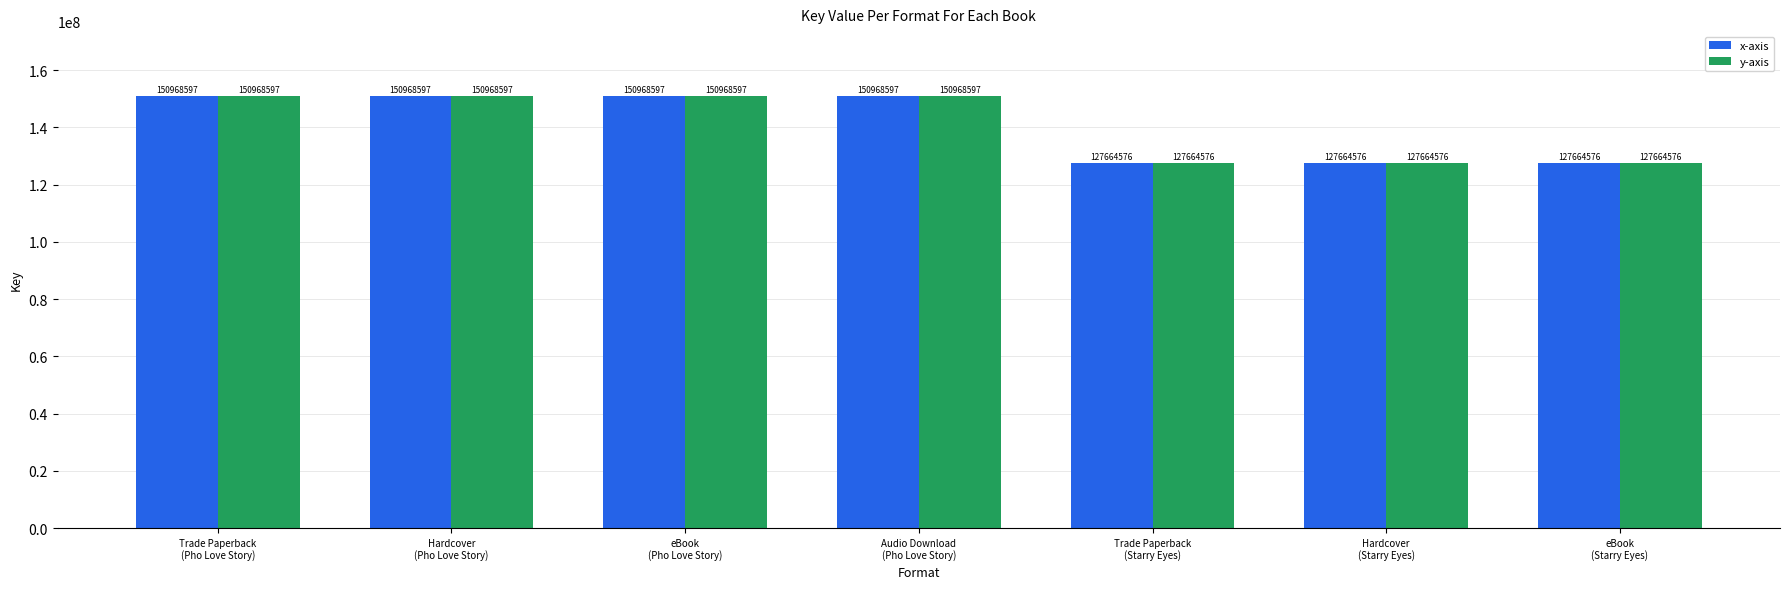

Reading right to left, transcribe all the data shown in this chart.

x-axis: 127664576	127664576	127664576	150968597	150968597	150968597	150968597
y-axis: 127664576	127664576	127664576	150968597	150968597	150968597	150968597